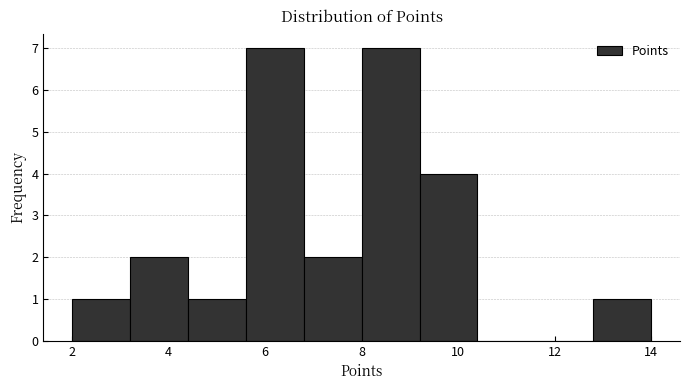

Reading left to right, list every bar in this chart as the range it spans on the x-axis followed by its height. The values are not printed on the chart, so give them approximately, as read against the axis.

2.0 to 3.2: 1
3.2 to 4.4: 2
4.4 to 5.6: 1
5.6 to 6.8: 7
6.8 to 8.0: 2
8.0 to 9.2: 7
9.2 to 10.4: 4
10.4 to 11.6: 0
11.6 to 12.8: 0
12.8 to 14.0: 1